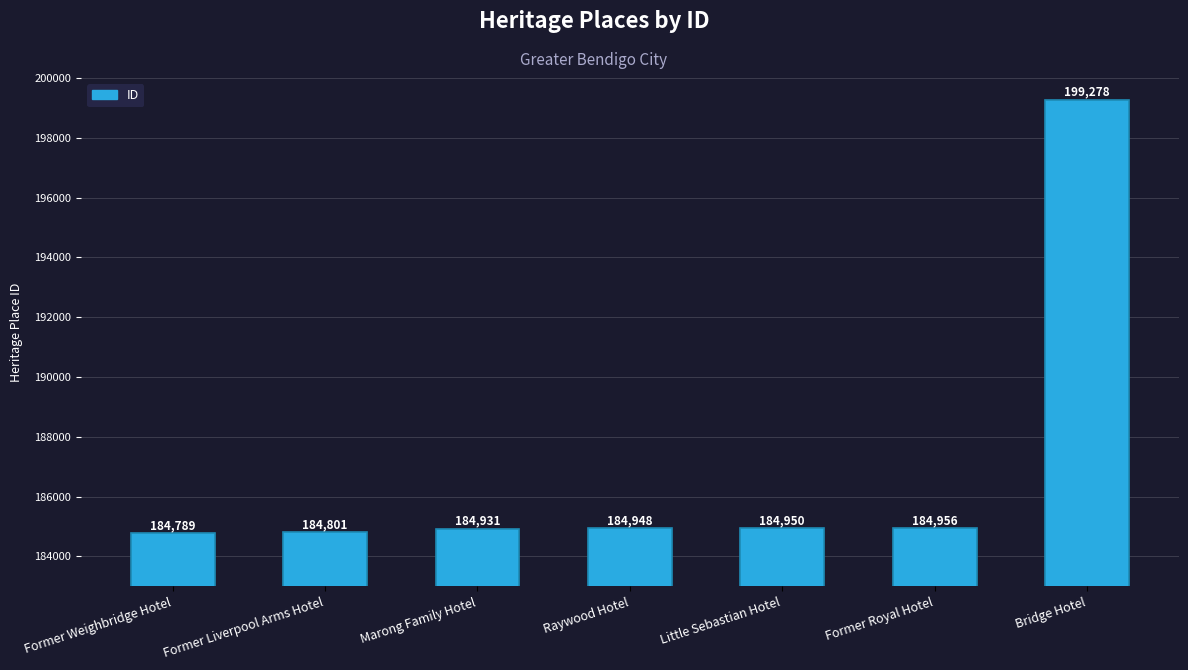

What is the greatest value displayed?

199278